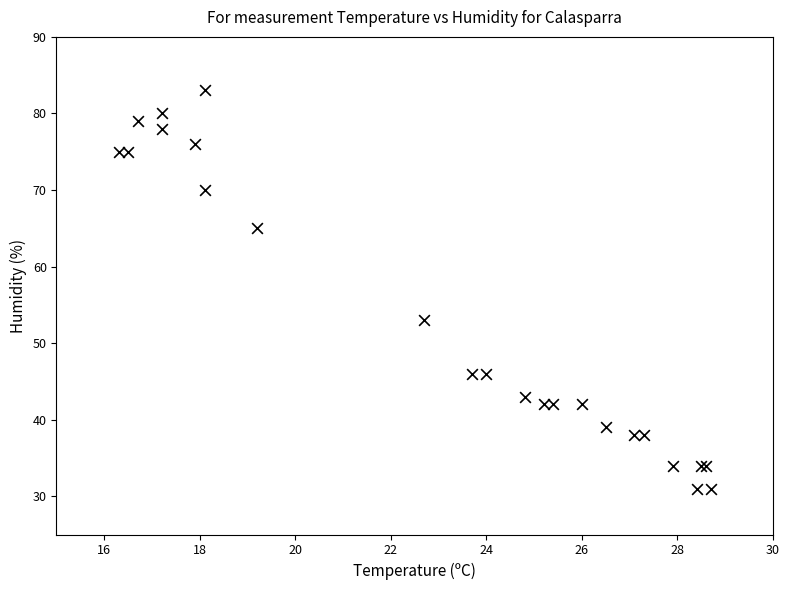

What Y value in the scatter plot is closest to 57?

53